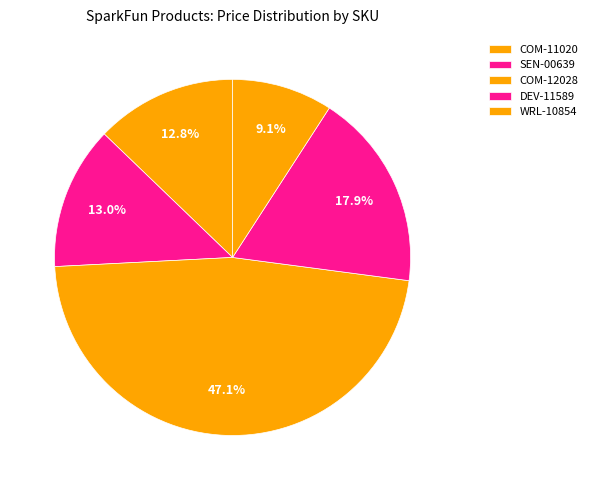

Is the sum of WRL-10854 and SEN-00639 greater than half?

No